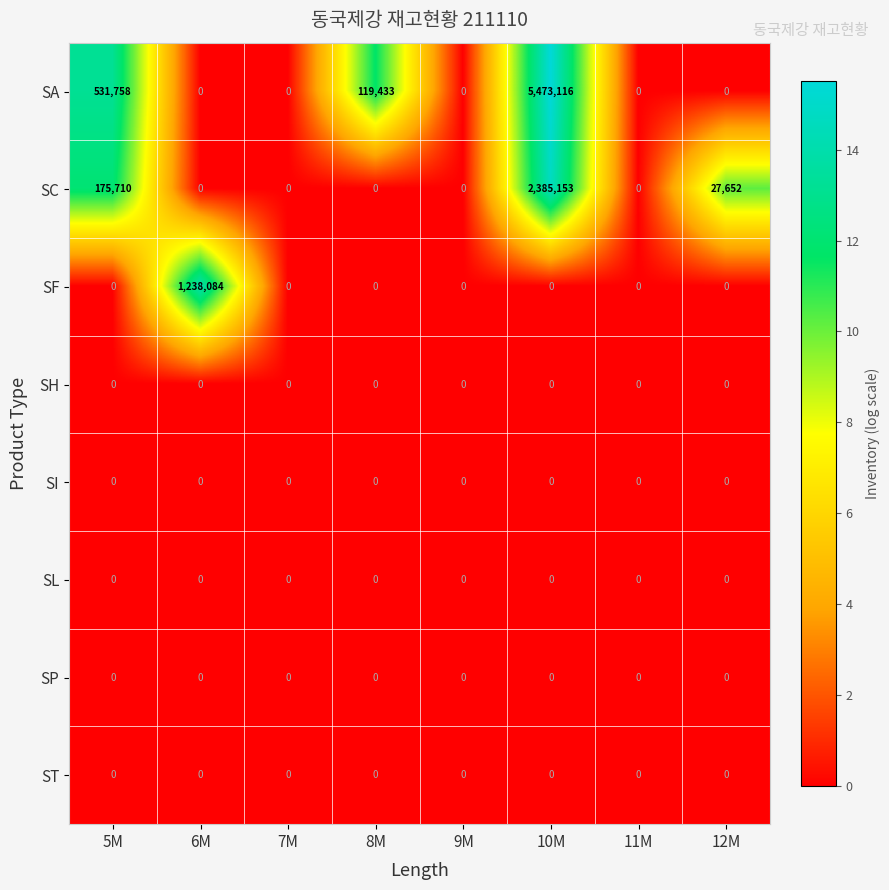

At which label is SC closest to 1192576?

5M